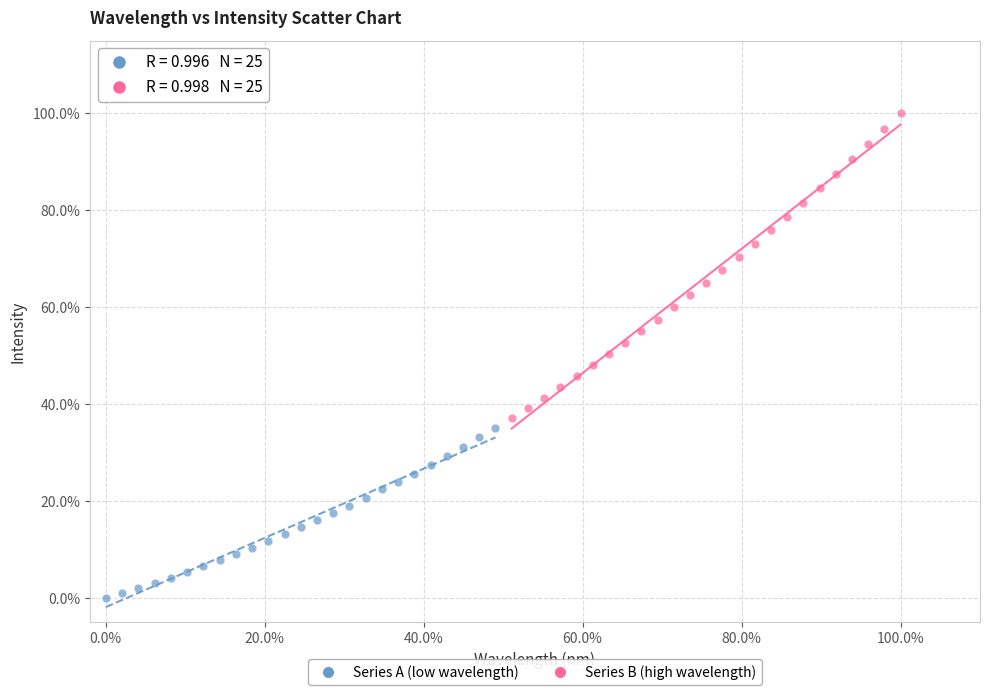

What are all the series names shown in the legend?

Series A (low wavelength), Series B (high wavelength)